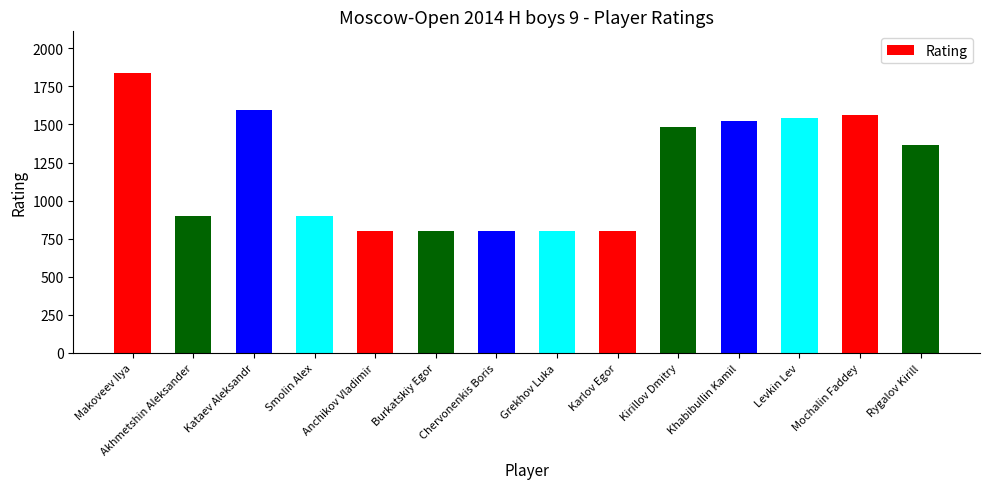

What is the label of the 10th bar from the left?

Kirillov Dmitry